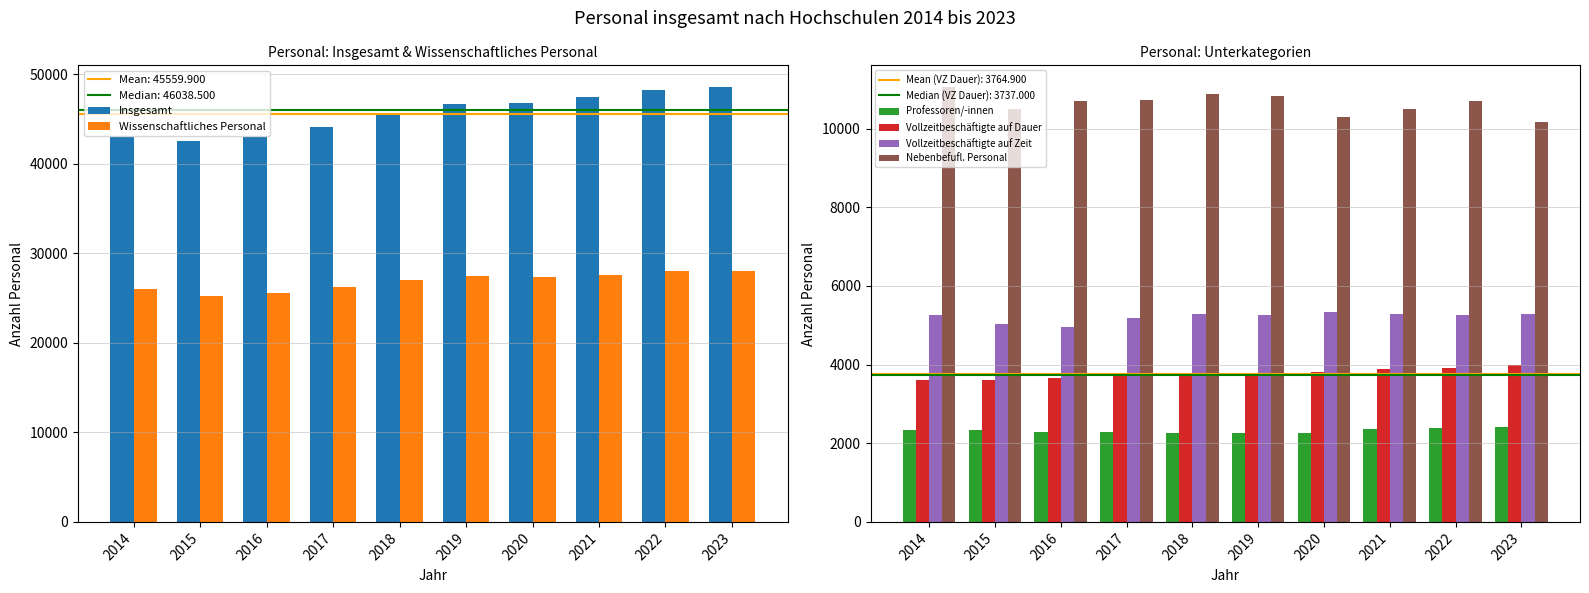

What are all the series names shown in the legend?

Insgesamt, Wissenschaftliches Personal, Professoren/-innen, Vollzeitbeschäftigte auf Dauer, Vollzeitbeschäftigte auf Zeit, Nebenbefufl. Personal